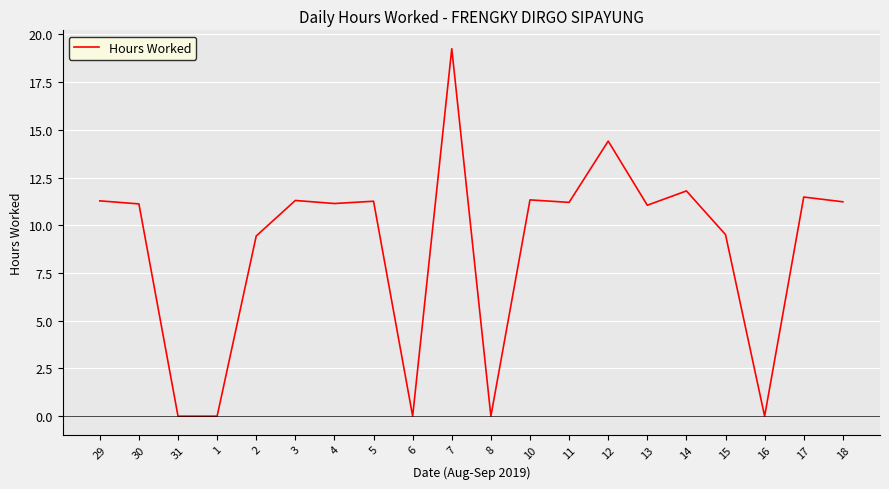

What position from the right is 16?

3